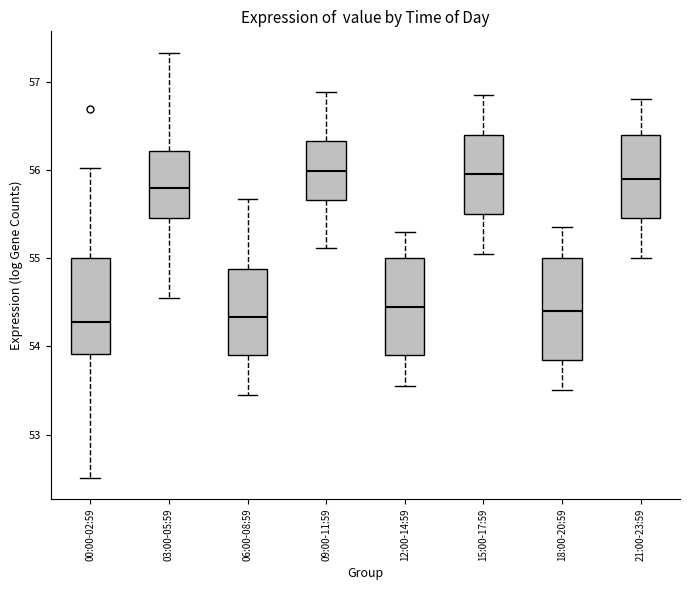

Reading left to right, read every box against the y-axis: the position of its median line, the range the box covers, and the ends of its whiskers. The values are not printed on the chart, so give them approximately, as read against the axis.

00:00-02:59: median 54.3, box 53.9 to 55.0, whiskers 52.5 to 56.0
03:00-05:59: median 55.8, box 55.5 to 56.2, whiskers 54.6 to 57.3
06:00-08:59: median 54.3, box 53.9 to 54.9, whiskers 53.5 to 55.7
09:00-11:59: median 56.0, box 55.7 to 56.3, whiskers 55.1 to 56.9
12:00-14:59: median 54.5, box 53.9 to 55.0, whiskers 53.6 to 55.3
15:00-17:59: median 56.0, box 55.5 to 56.4, whiskers 55.1 to 56.9
18:00-20:59: median 54.4, box 53.9 to 55.0, whiskers 53.5 to 55.4
21:00-23:59: median 55.9, box 55.5 to 56.4, whiskers 55.0 to 56.8